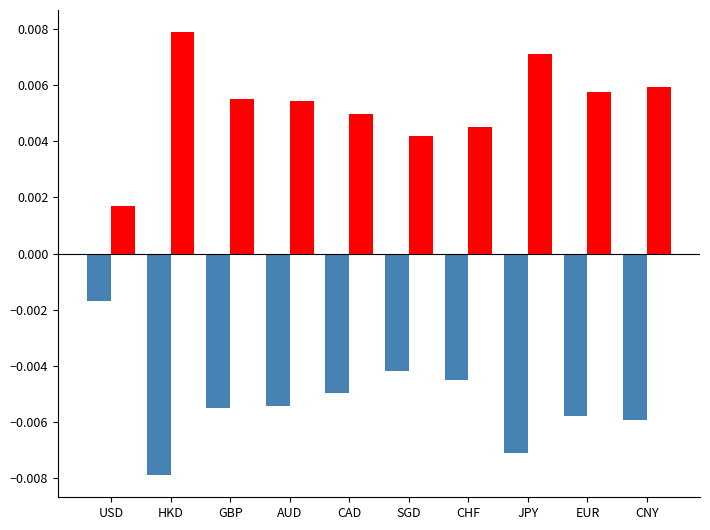

Which category has the lowest value across all series?

HKD